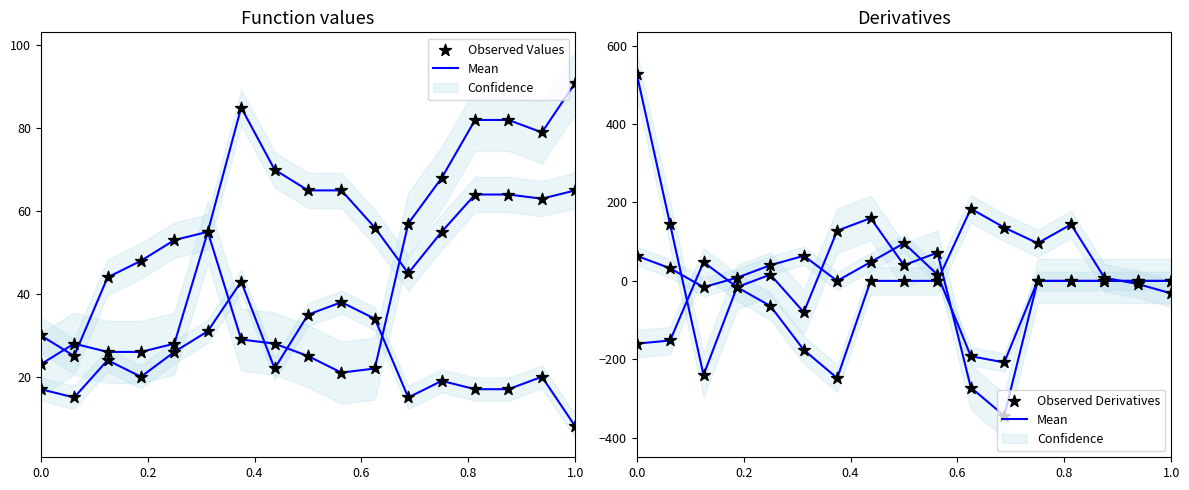

Which series contains the lowest Y value?

Mean